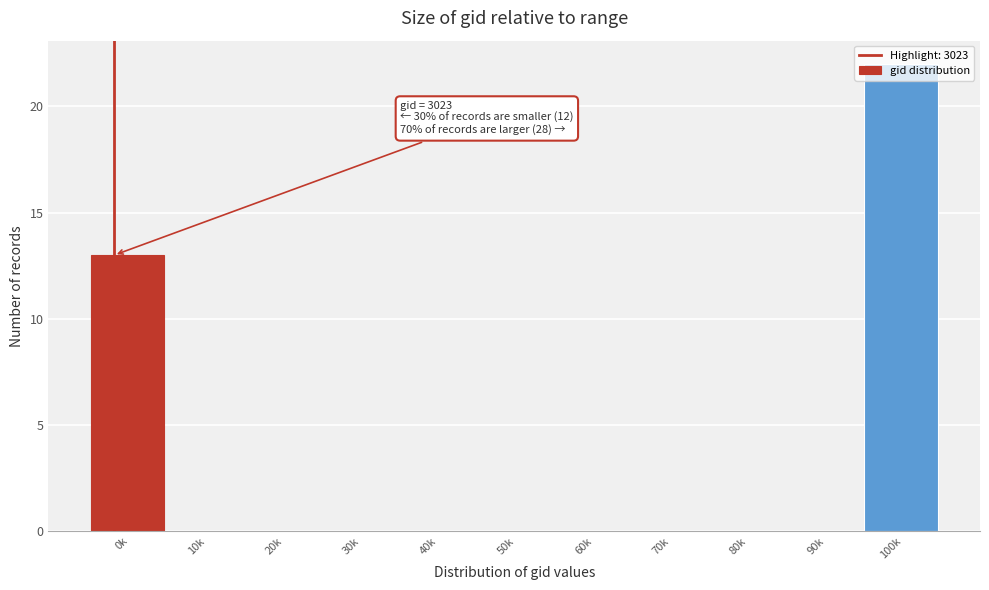

What is the sum of all values?

35